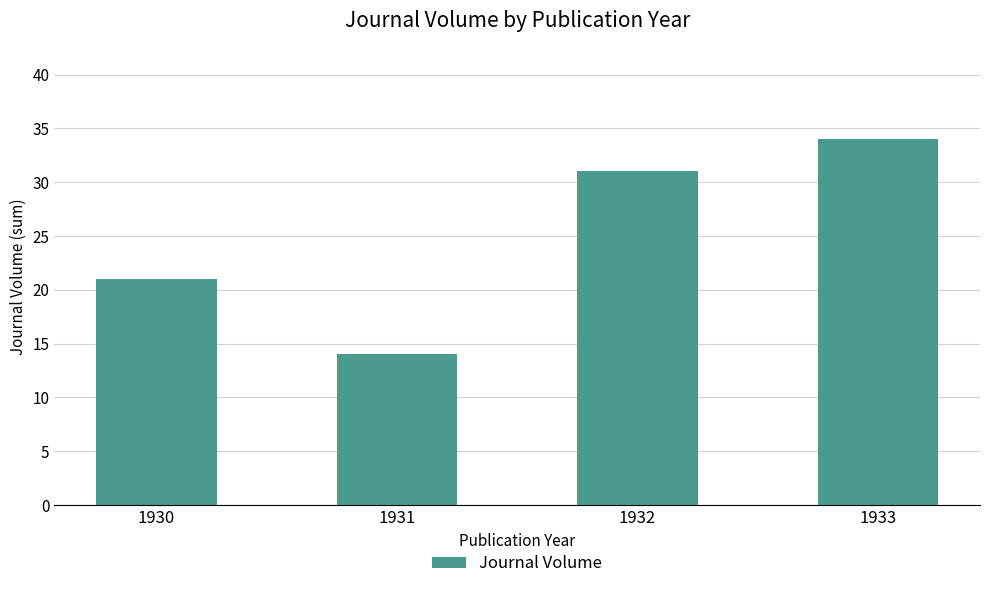

What is the maximum value shown in the chart?

34